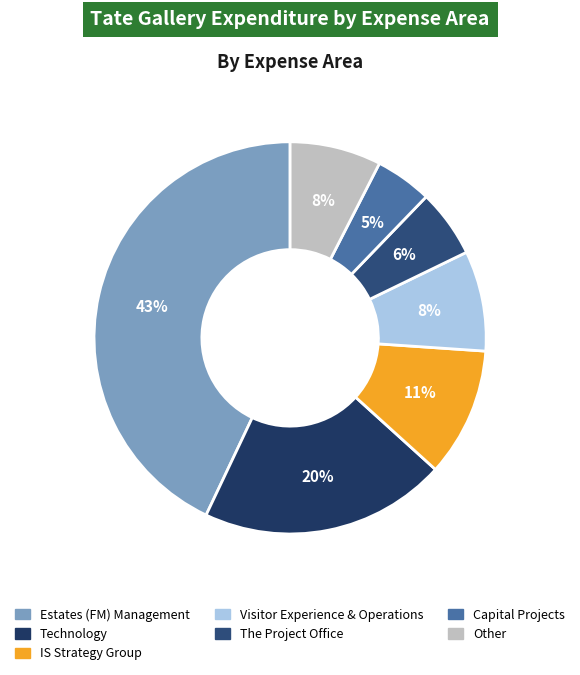

To the nearest percent, what portion does Visitor Experience & Operations represent?

8%